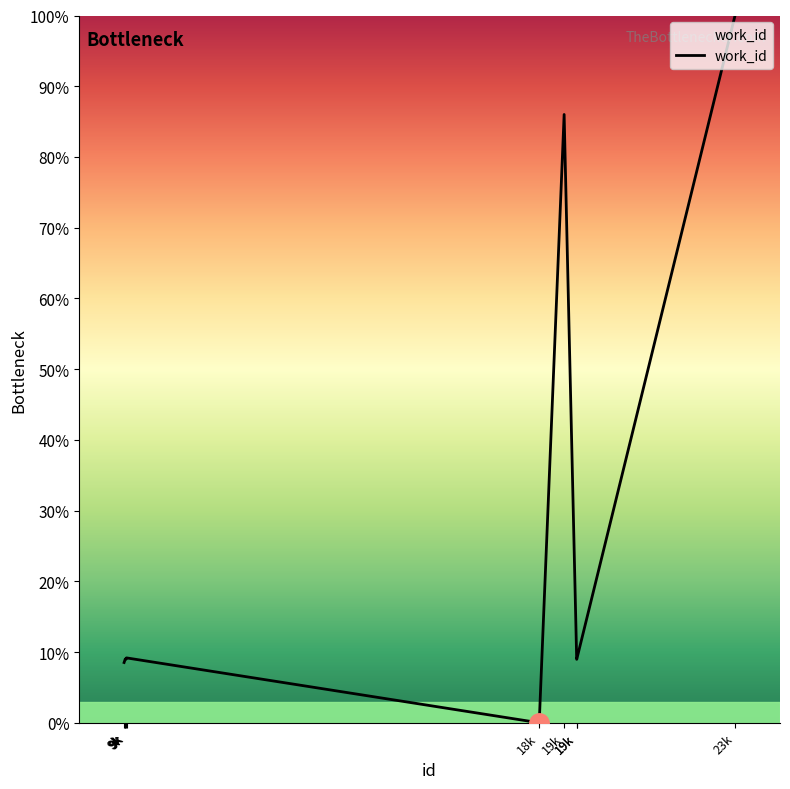

Where is the data nearest to the value 50?

19k